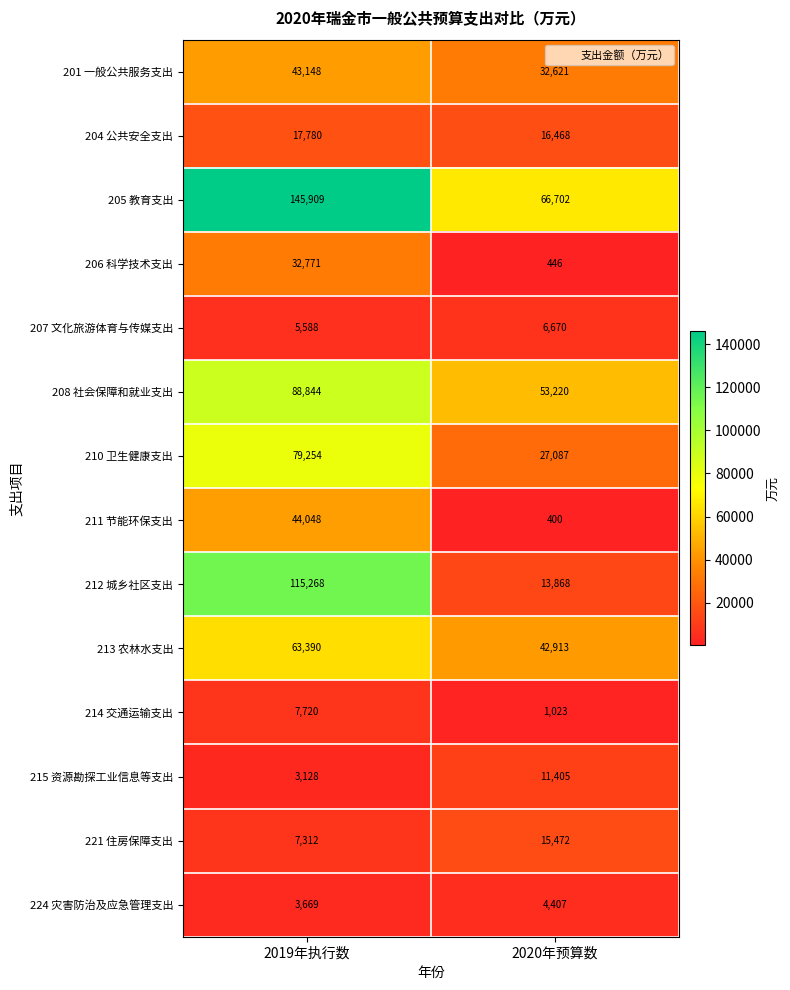

Reading left to right, transcribe all the data shown in this chart.

201 一般公共服务支出: 2019年执行数=43148	2020年预算数=32621
204 公共安全支出: 2019年执行数=17780	2020年预算数=16468
205 教育支出: 2019年执行数=145909	2020年预算数=66702
206 科学技术支出: 2019年执行数=32771	2020年预算数=446
207 文化旅游体育与传媒支出: 2019年执行数=5588	2020年预算数=6670
208 社会保障和就业支出: 2019年执行数=88844	2020年预算数=53220
210 卫生健康支出: 2019年执行数=79254	2020年预算数=27087
211 节能环保支出: 2019年执行数=44048	2020年预算数=400
212 城乡社区支出: 2019年执行数=115268	2020年预算数=13868
213 农林水支出: 2019年执行数=63390	2020年预算数=42913
214 交通运输支出: 2019年执行数=7720	2020年预算数=1023
215 资源勘探工业信息等支出: 2019年执行数=3128	2020年预算数=11405
221 住房保障支出: 2019年执行数=7312	2020年预算数=15472
224 灾害防治及应急管理支出: 2019年执行数=3669	2020年预算数=4407